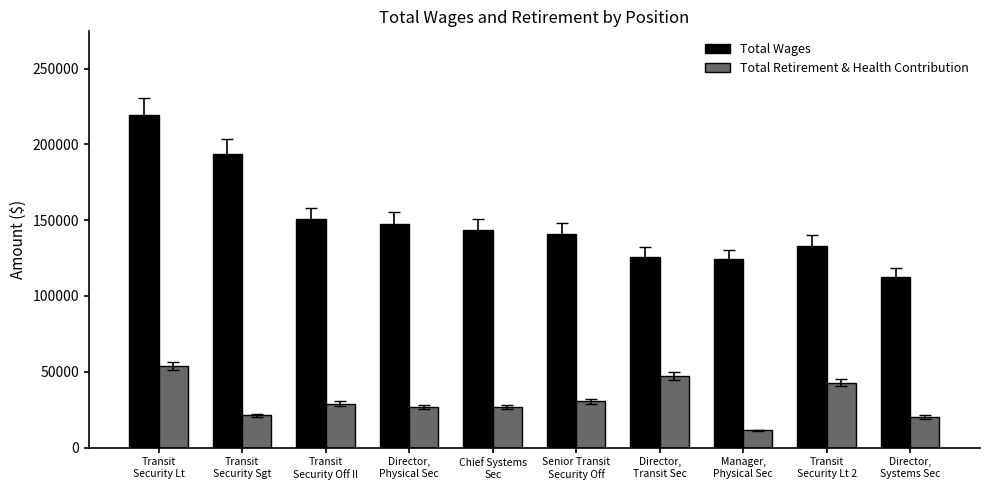

What is the average value of the Total Retirement & Health Contribution series?

30900